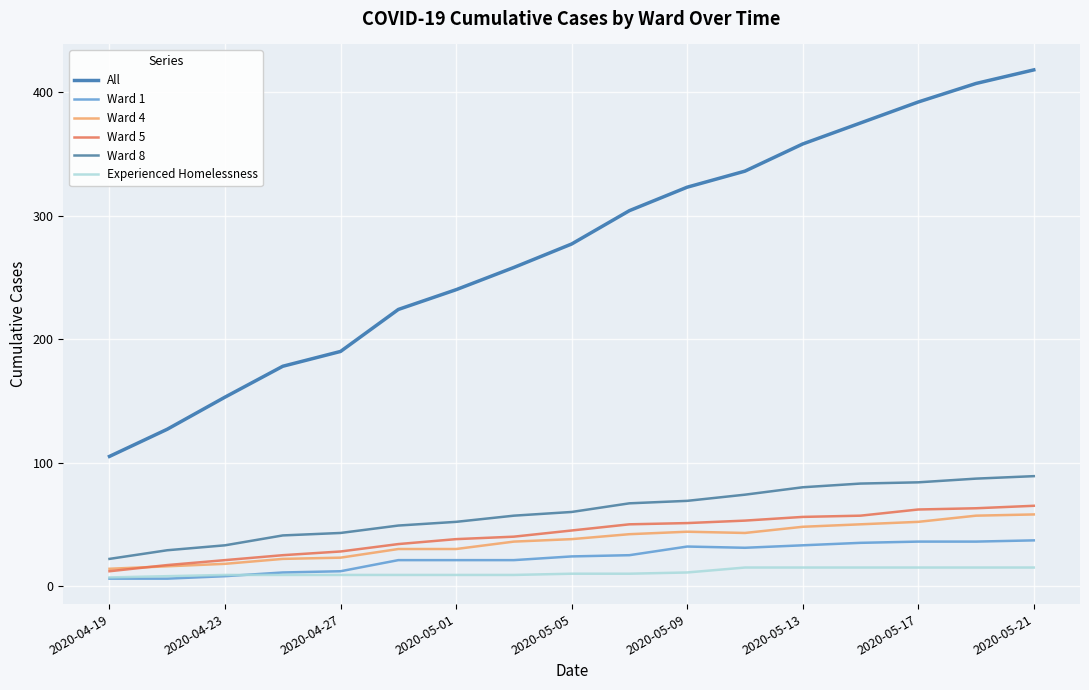

True or false: Ward 8 and Experienced Homelessness intersect in this chart.

False